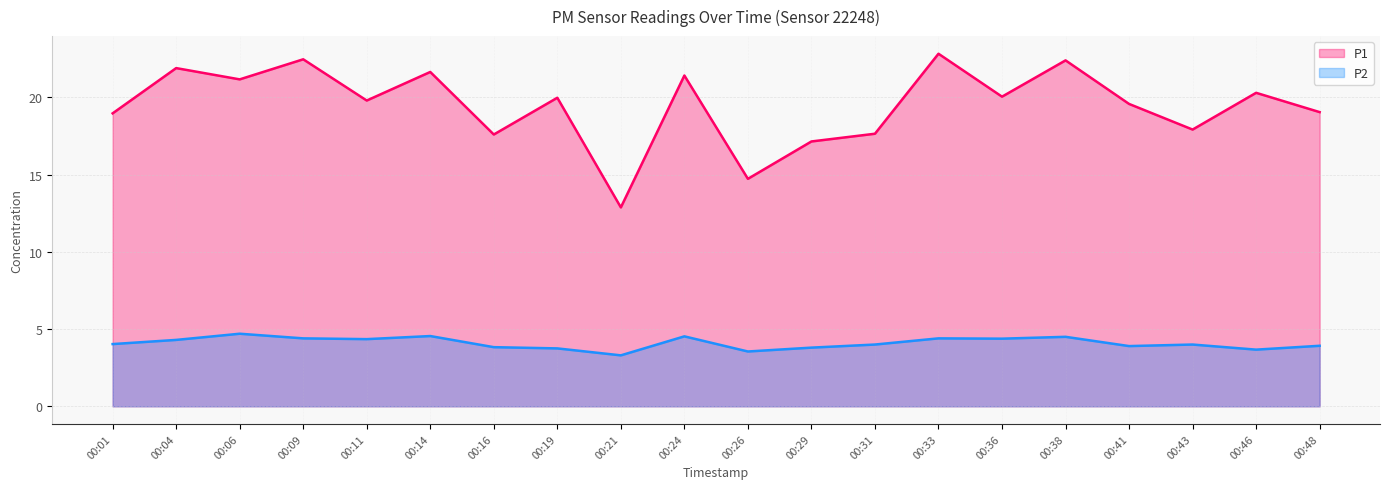

Does the chart have visible grid lines?

Yes